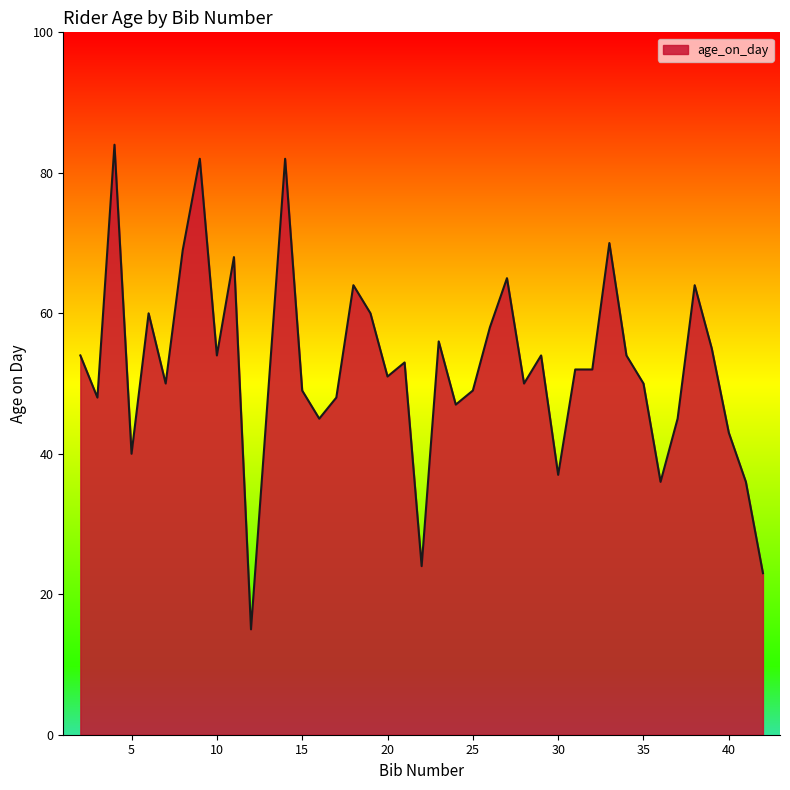

True or false: the data has more than 0 interior local peaks.

True